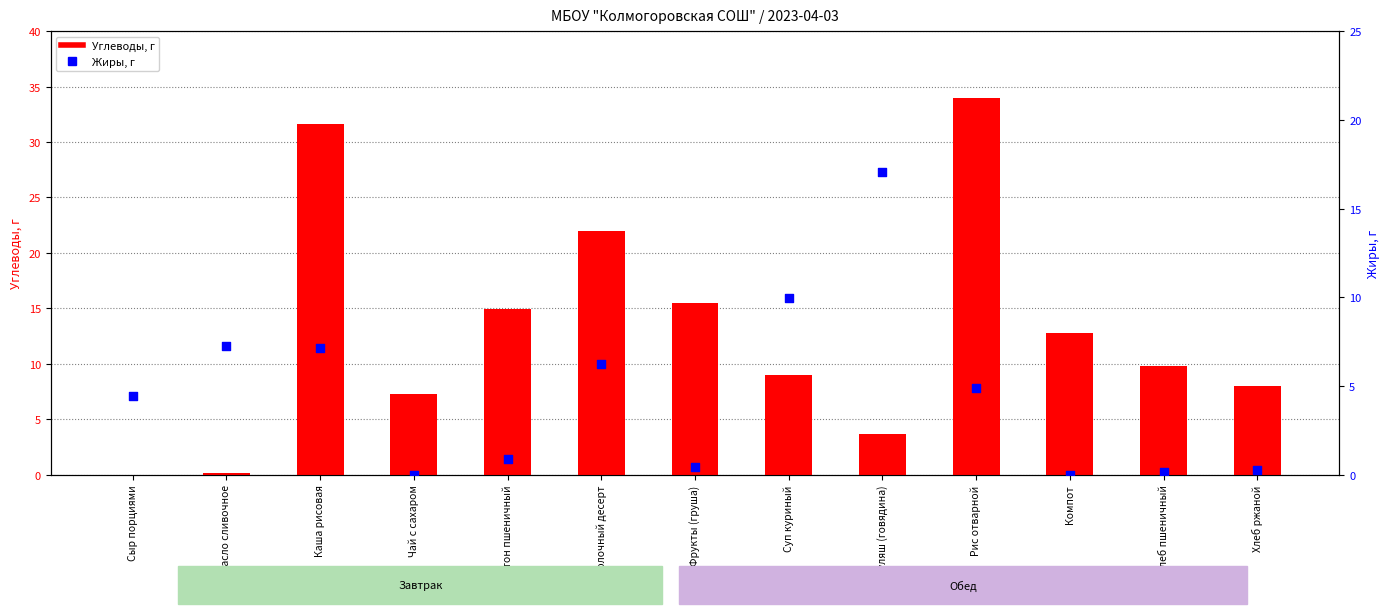

Is the value of Жиры at Масло сливочное greater than the value of Углеводы at Компот?

No